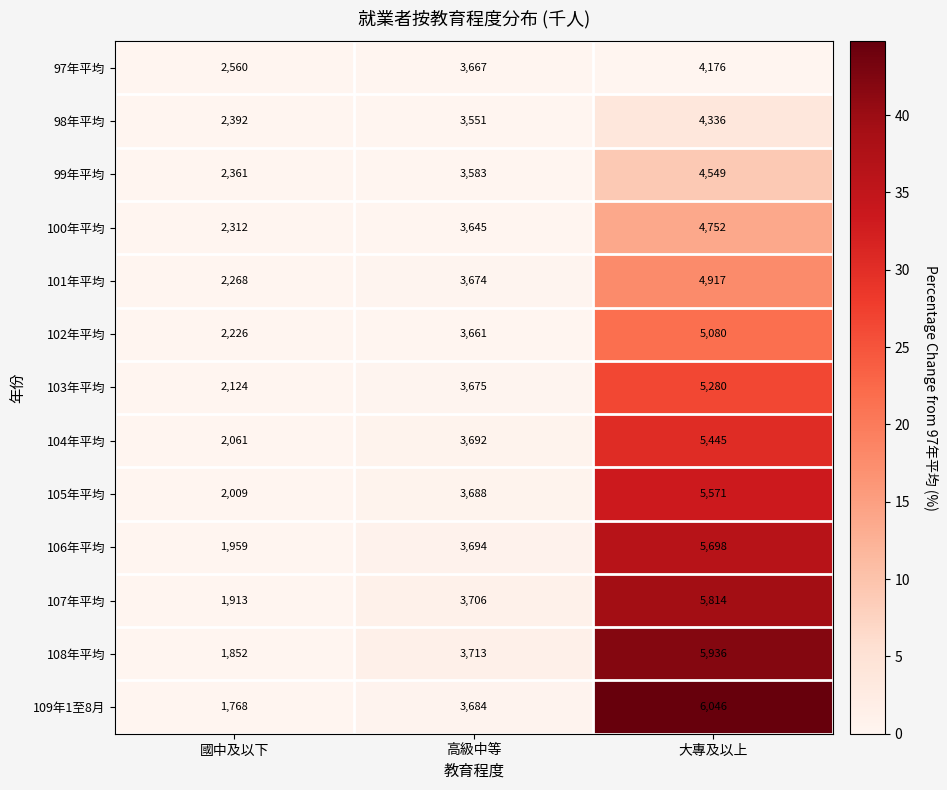

What is the sum of all 106年平均 values?

11351